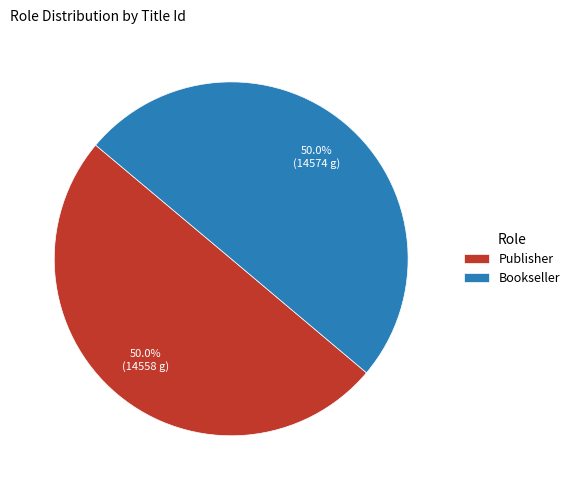

How many segments does this pie chart have?

2